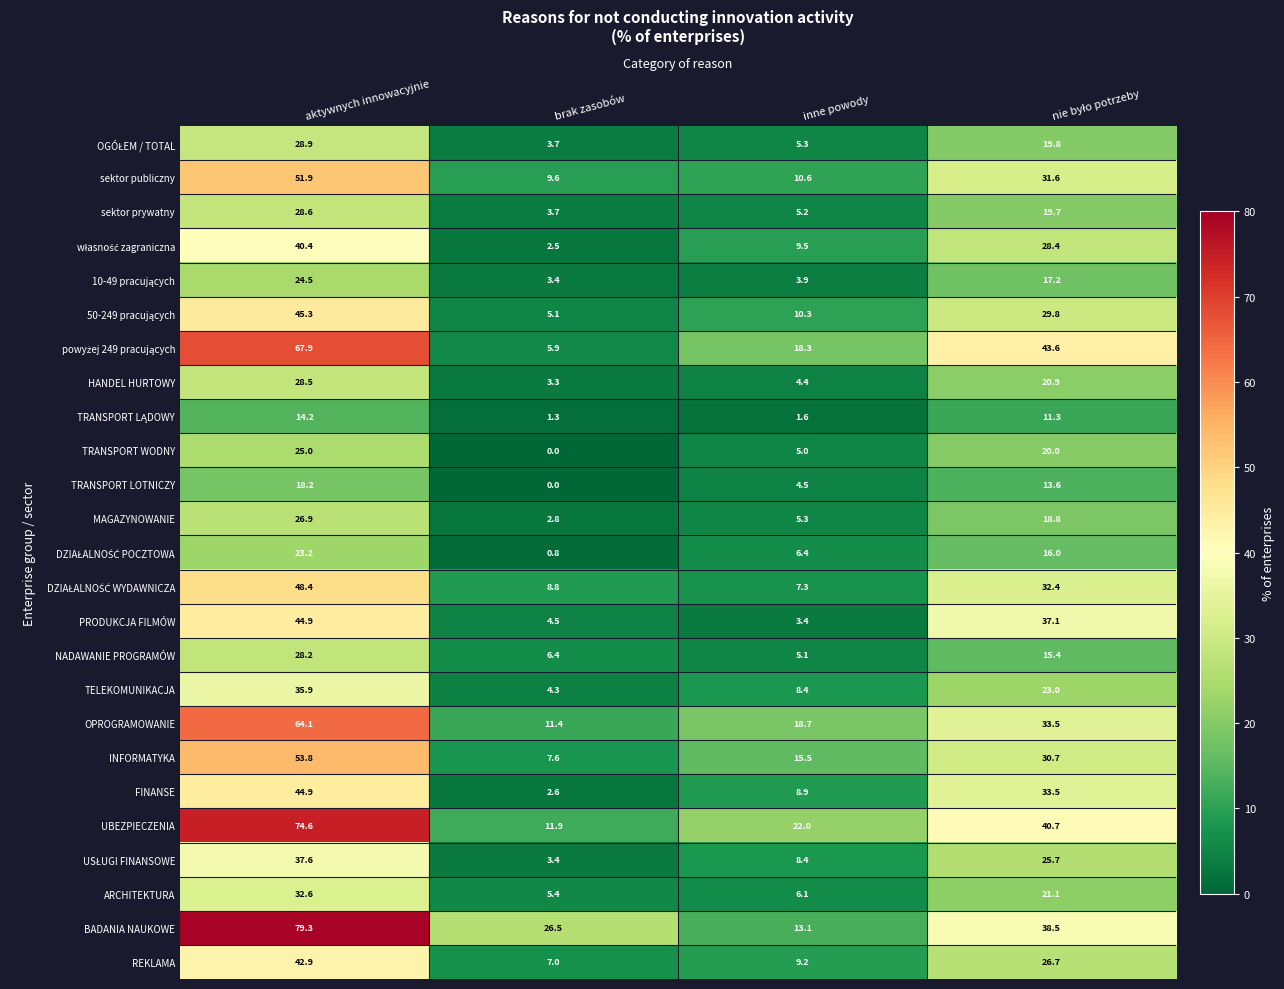

What is the difference between the sektor publiczny values at brak zasobów and aktywnych innowacyjnie?

42.3